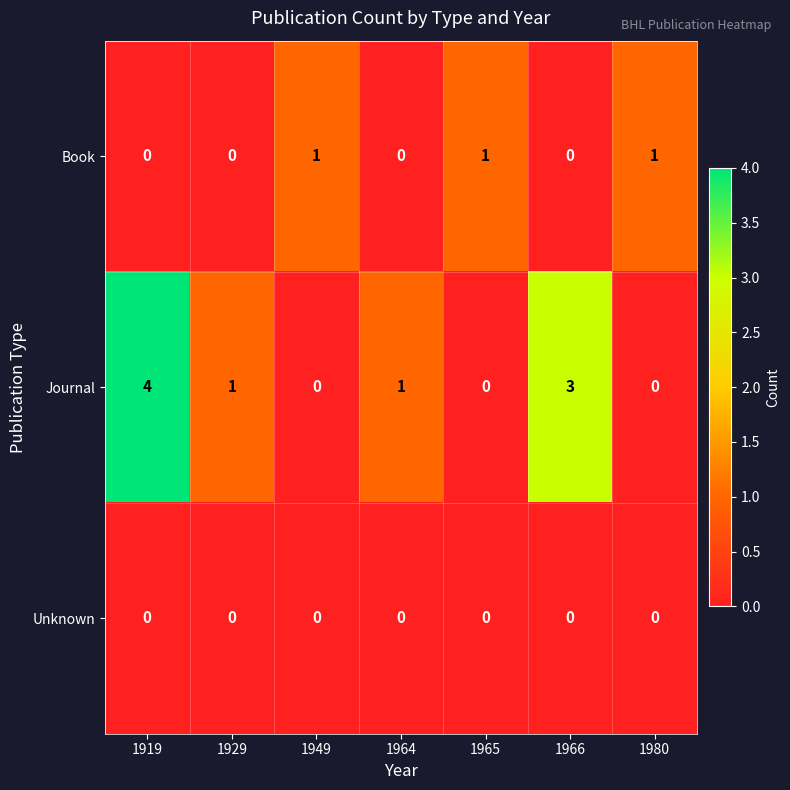

The Journal series shows 2 at 1965. True or false?

False